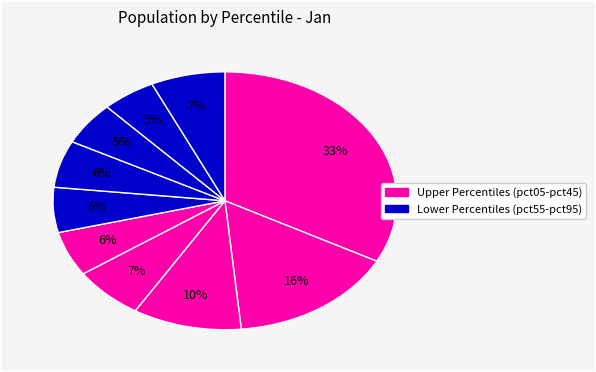

How many segments does this pie chart have?

10